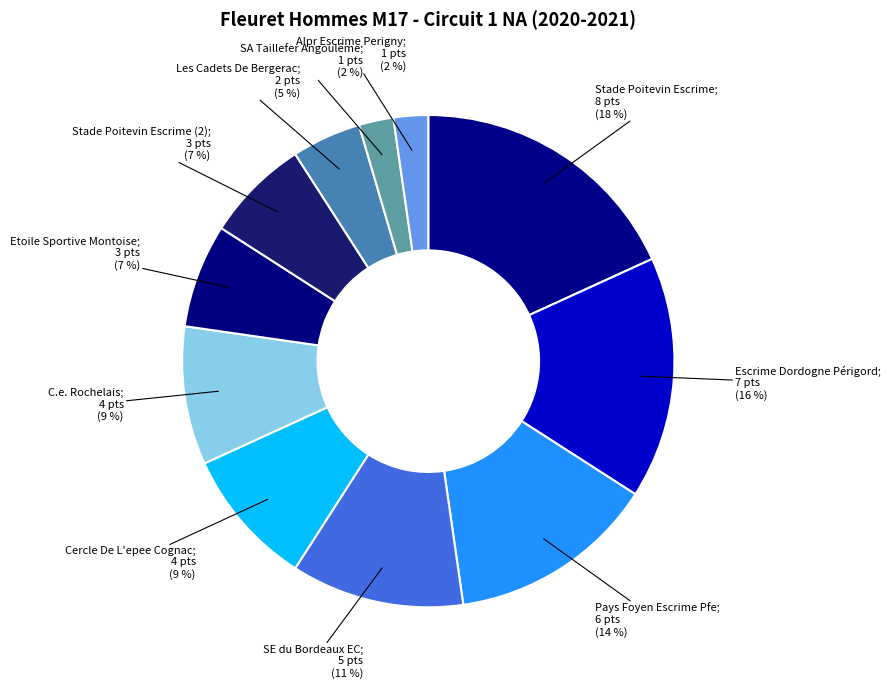

How many segments does this pie chart have?

11